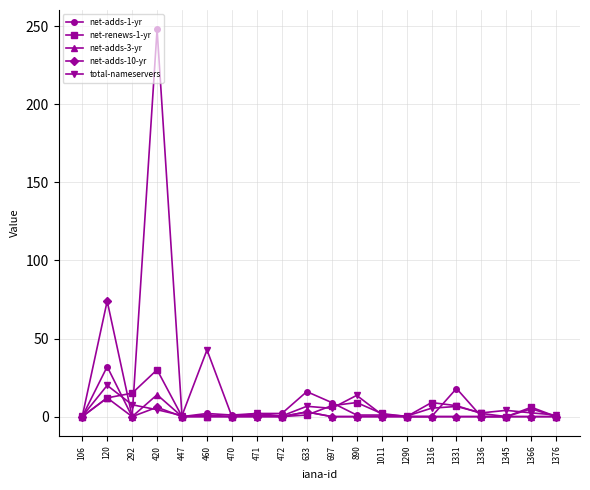

At which category does net-adds-10-yr reach its first local valley?

292